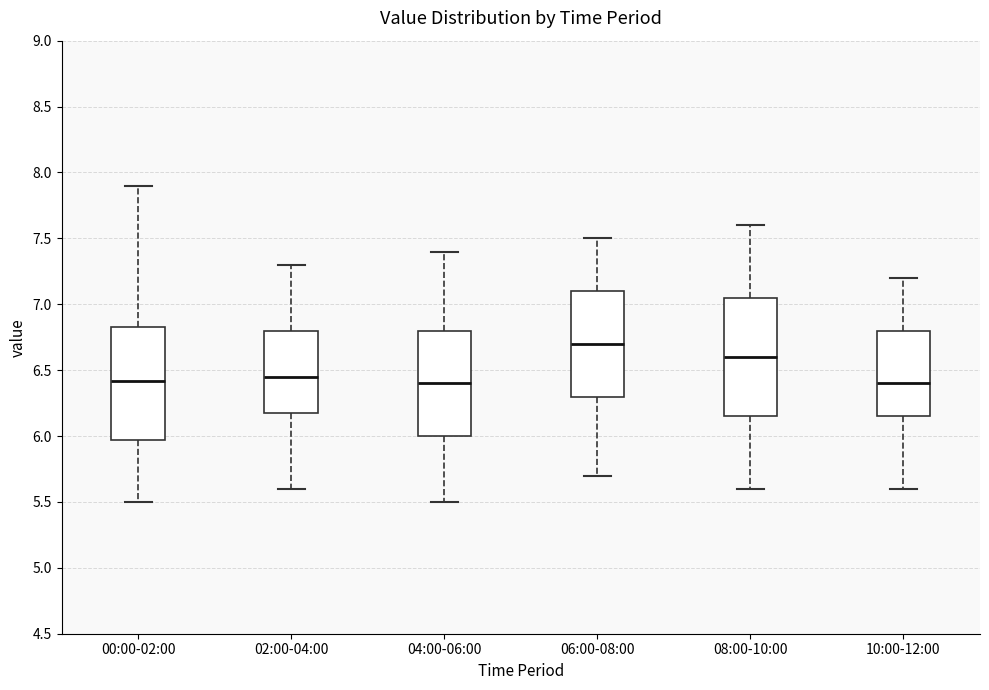

Which box's median line is the highest?

06:00-08:00